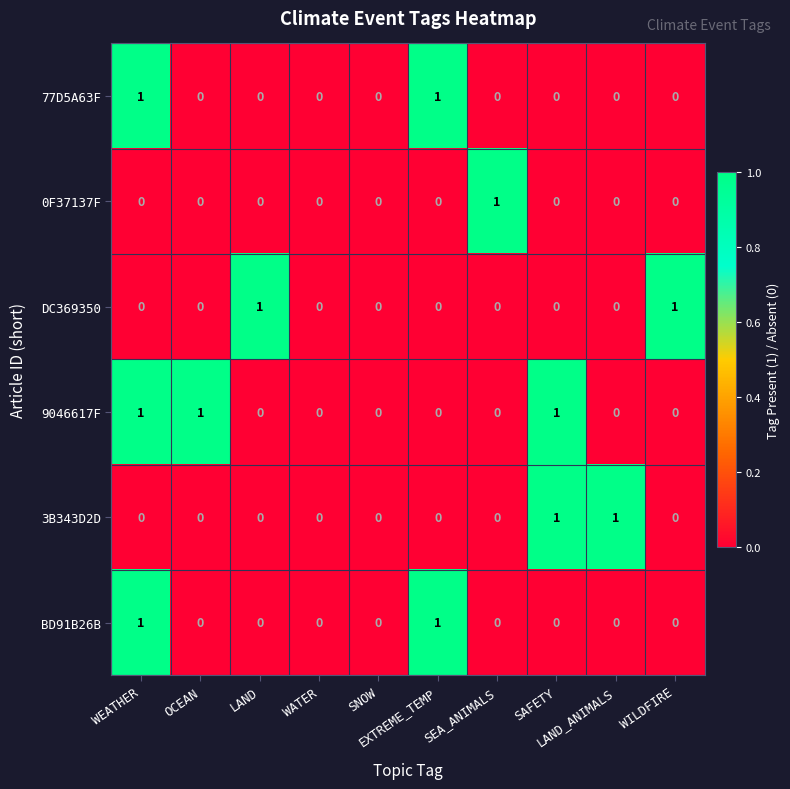

Which series has the largest total across all categories?

9046617F